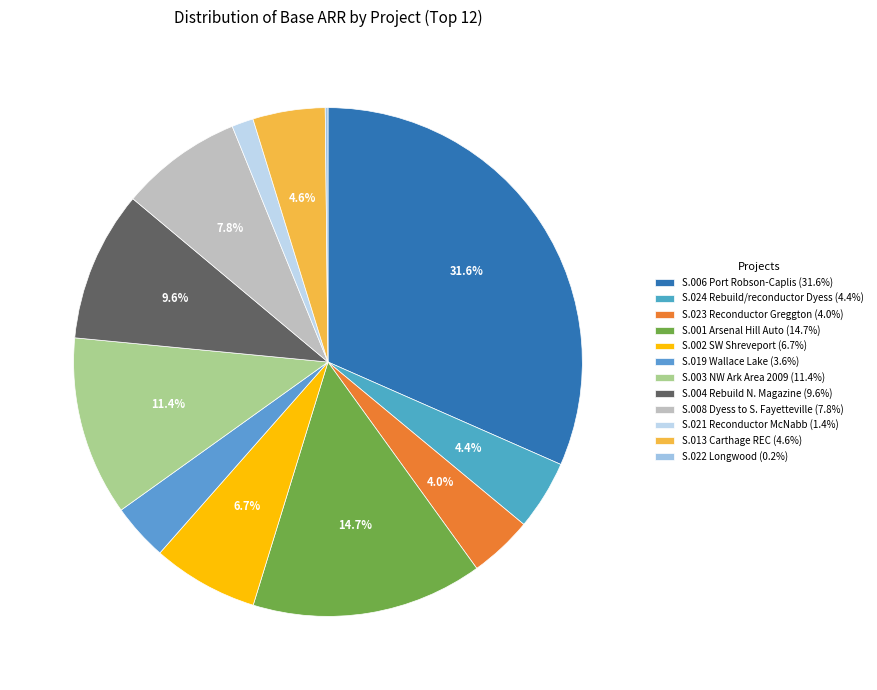

What is the largest slice in the pie chart?

S.006 Port Robson-Caplis